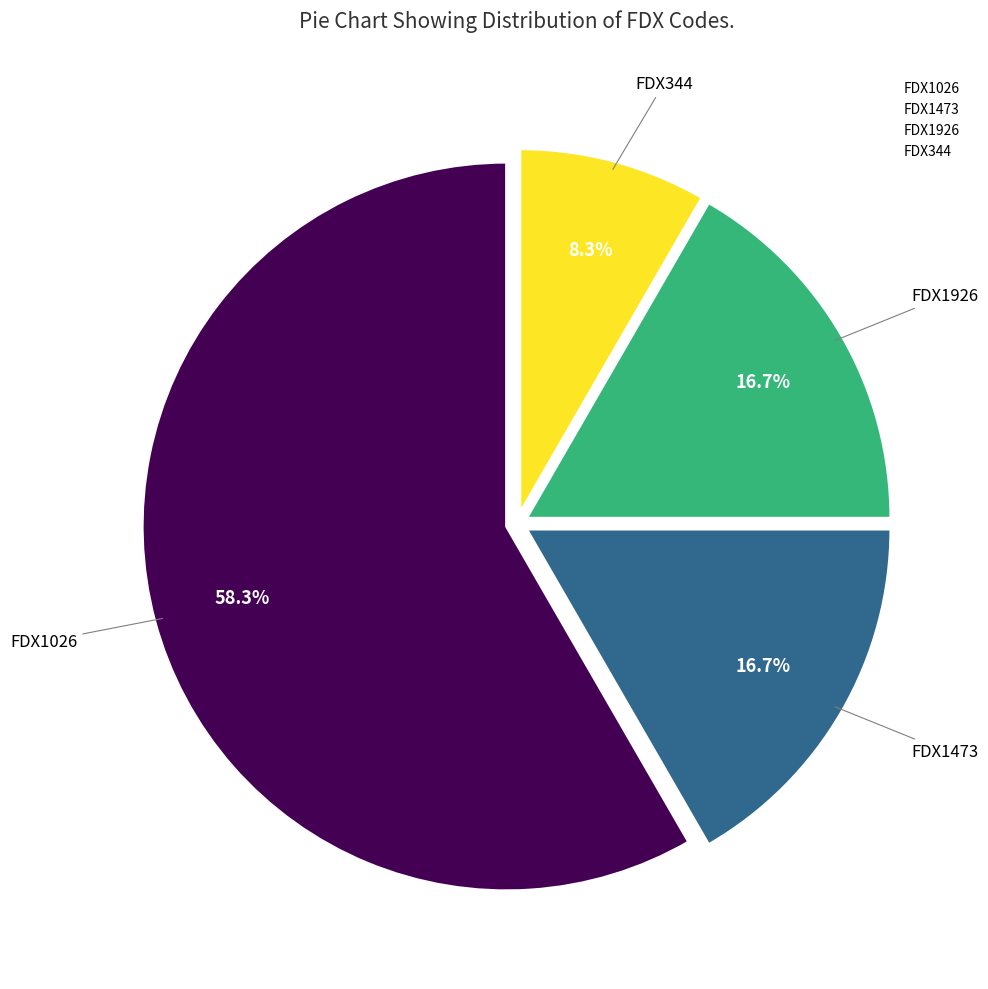

To the nearest percent, what portion does FDX1473 represent?

17%